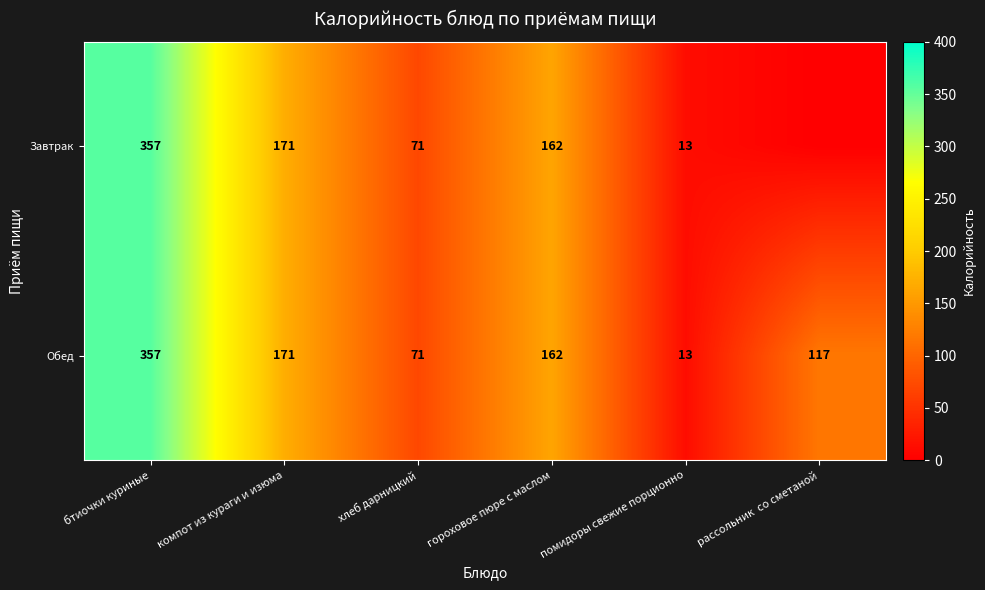

What is the sum of all Обед values?

891